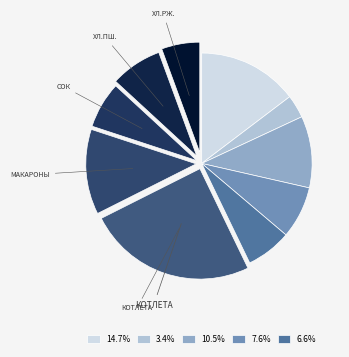

How many slices are in this pie chart?

10